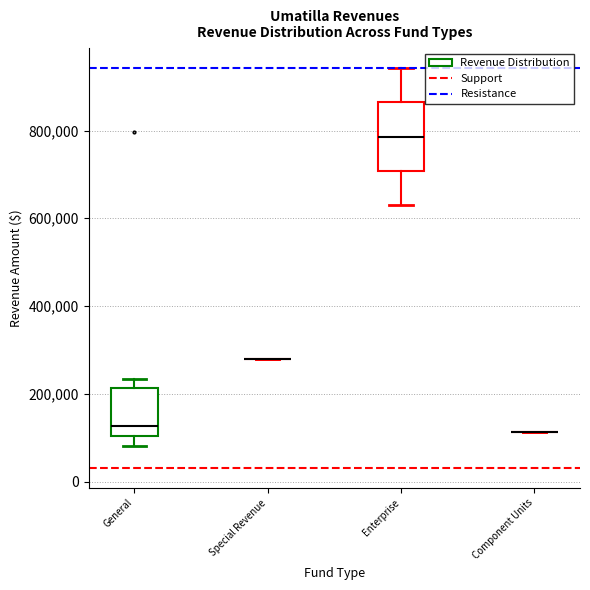

Reading left to right, read every box against the y-axis: the position of its median line, the range the box covers, and the ends of its whiskers. The values are not printed on the chart, so give them approximately, as read against the axis.

General: median 120000, box 100000 to 220000, whiskers 80000 to 240000
Special Revenue: box collapsed to a line at 280000, whiskers 280000 to 280000
Enterprise: median 780000, box 700000 to 860000, whiskers 640000 to 940000
Component Units: box collapsed to a line at 120000, whiskers 120000 to 120000